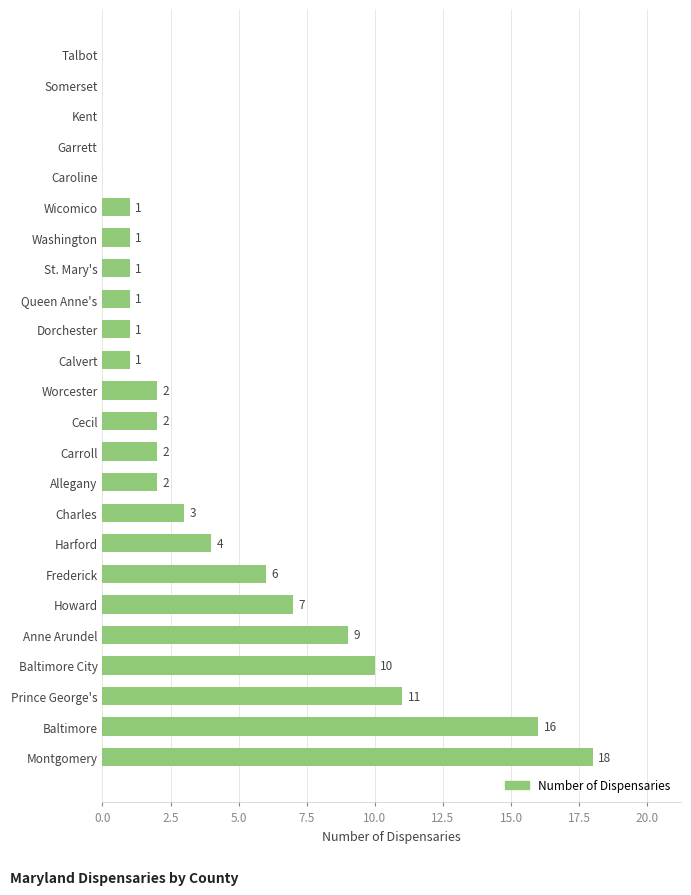

How many distinct data groups are displayed?

1